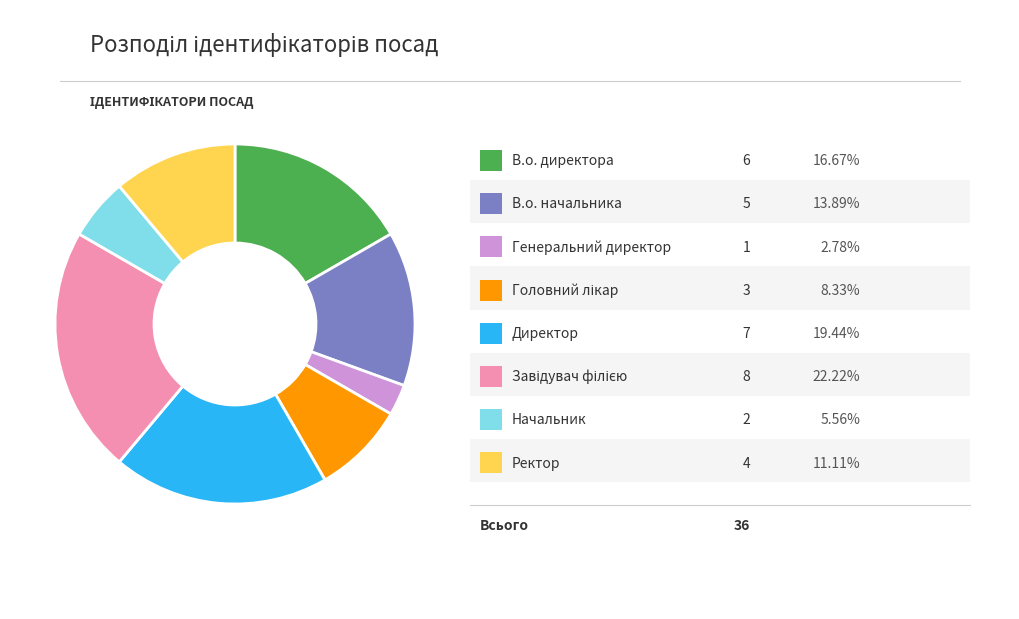

How many segments does this pie chart have?

8